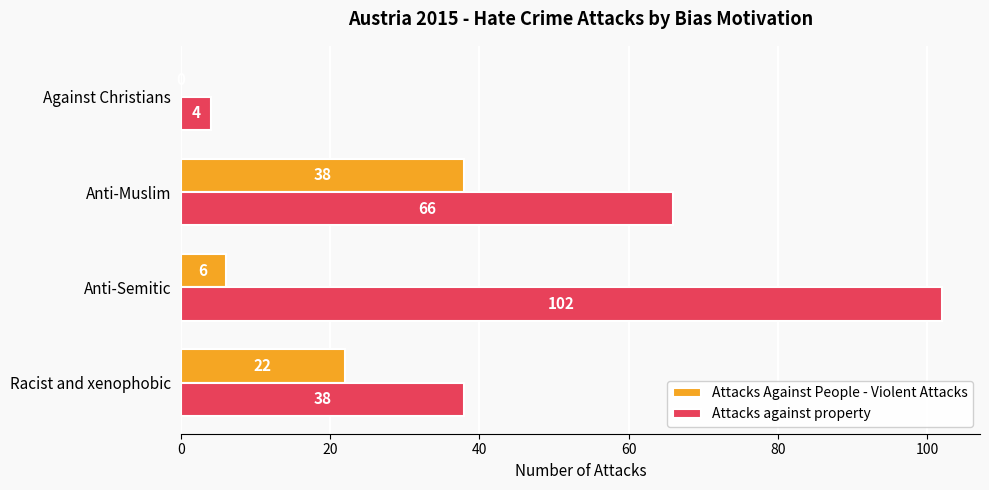

What is the sum of the Attacks against property values at Anti-Muslim and Against Christians?

70